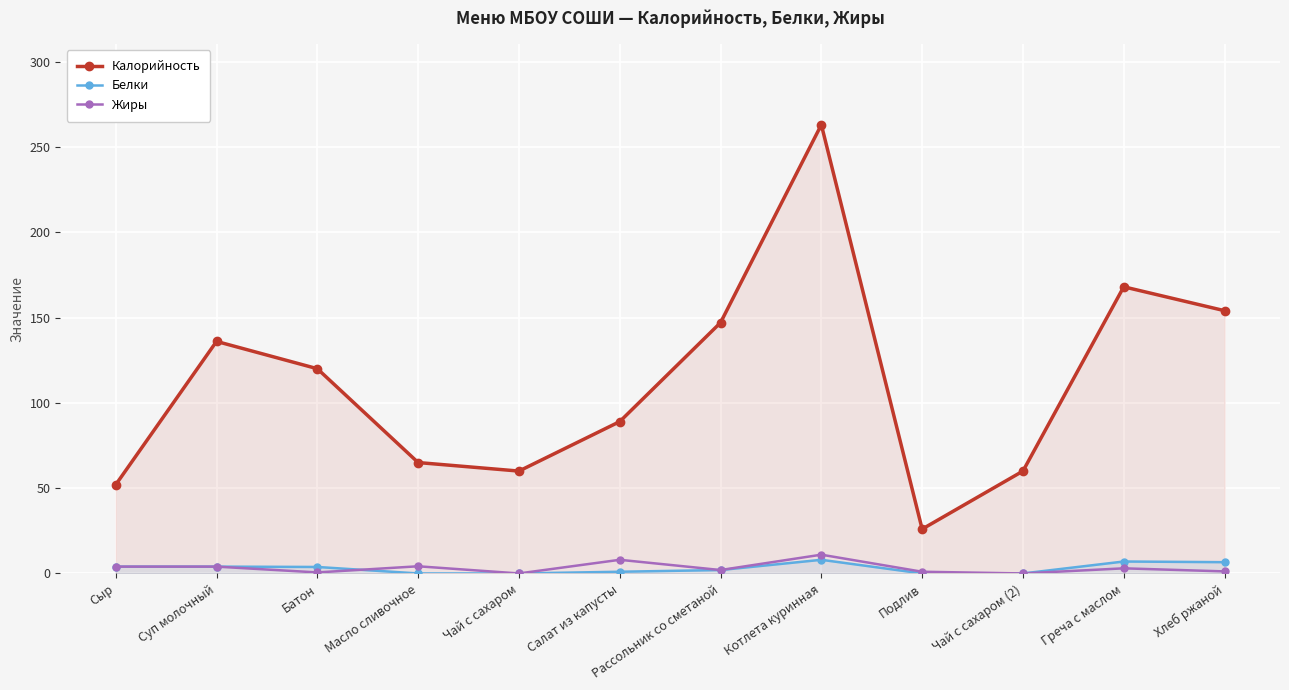

What is the sum of all Белки values?

36.4